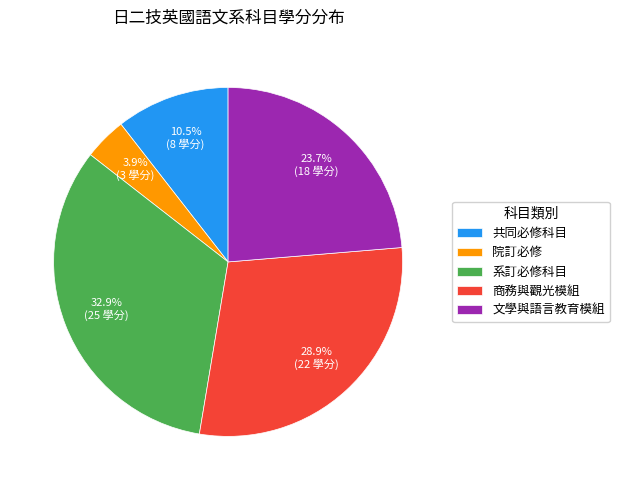

What percentage do 系訂必修科目 and 院訂必修 together represent?

36.8%